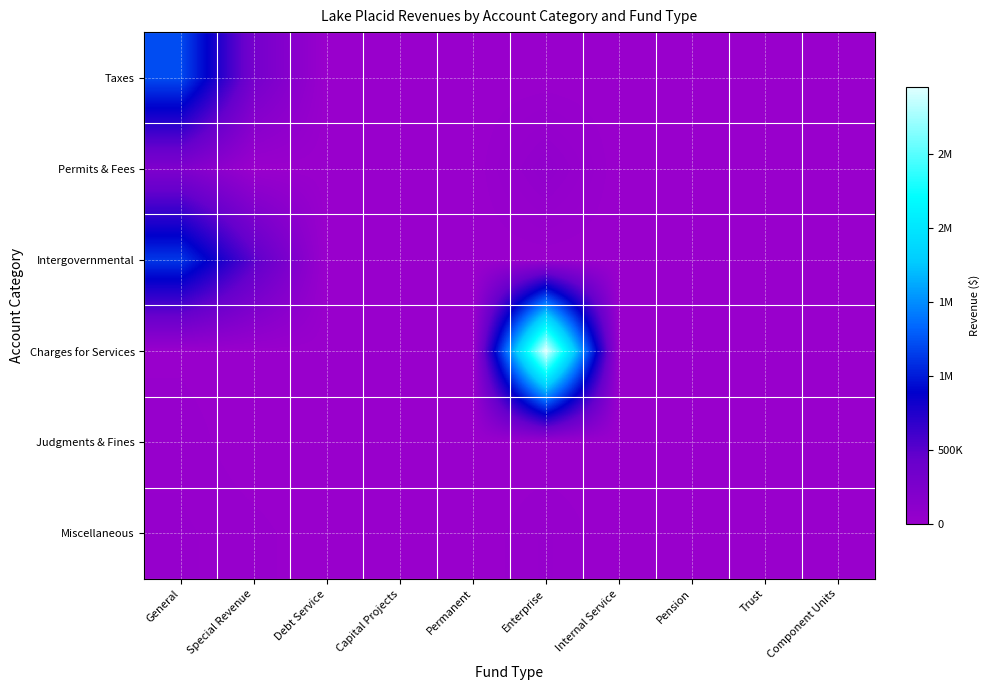

Reading left to right, extract all data points from this chart.

Taxes: General=1217109	Special Revenue=316794	Debt Service=0	Capital Projects=0	Permanent=0	Enterprise=0	Internal Service=0	Pension=0	Trust=0	Component Units=0
Permits & Fees: General=229392	Special Revenue=0	Debt Service=0	Capital Projects=0	Permanent=0	Enterprise=70900	Internal Service=0	Pension=0	Trust=0	Component Units=0
Intergovernmental: General=1125648	Special Revenue=503655	Debt Service=0	Capital Projects=0	Permanent=0	Enterprise=1110	Internal Service=0	Pension=0	Trust=0	Component Units=0
Charges for Services: General=7648	Special Revenue=0	Debt Service=0	Capital Projects=0	Permanent=0	Enterprise=2954512	Internal Service=0	Pension=0	Trust=0	Component Units=0
Judgments & Fines: General=20495	Special Revenue=0	Debt Service=0	Capital Projects=0	Permanent=0	Enterprise=0	Internal Service=0	Pension=0	Trust=0	Component Units=0
Miscellaneous: General=25143	Special Revenue=16946	Debt Service=0	Capital Projects=0	Permanent=0	Enterprise=25734	Internal Service=0	Pension=0	Trust=0	Component Units=0